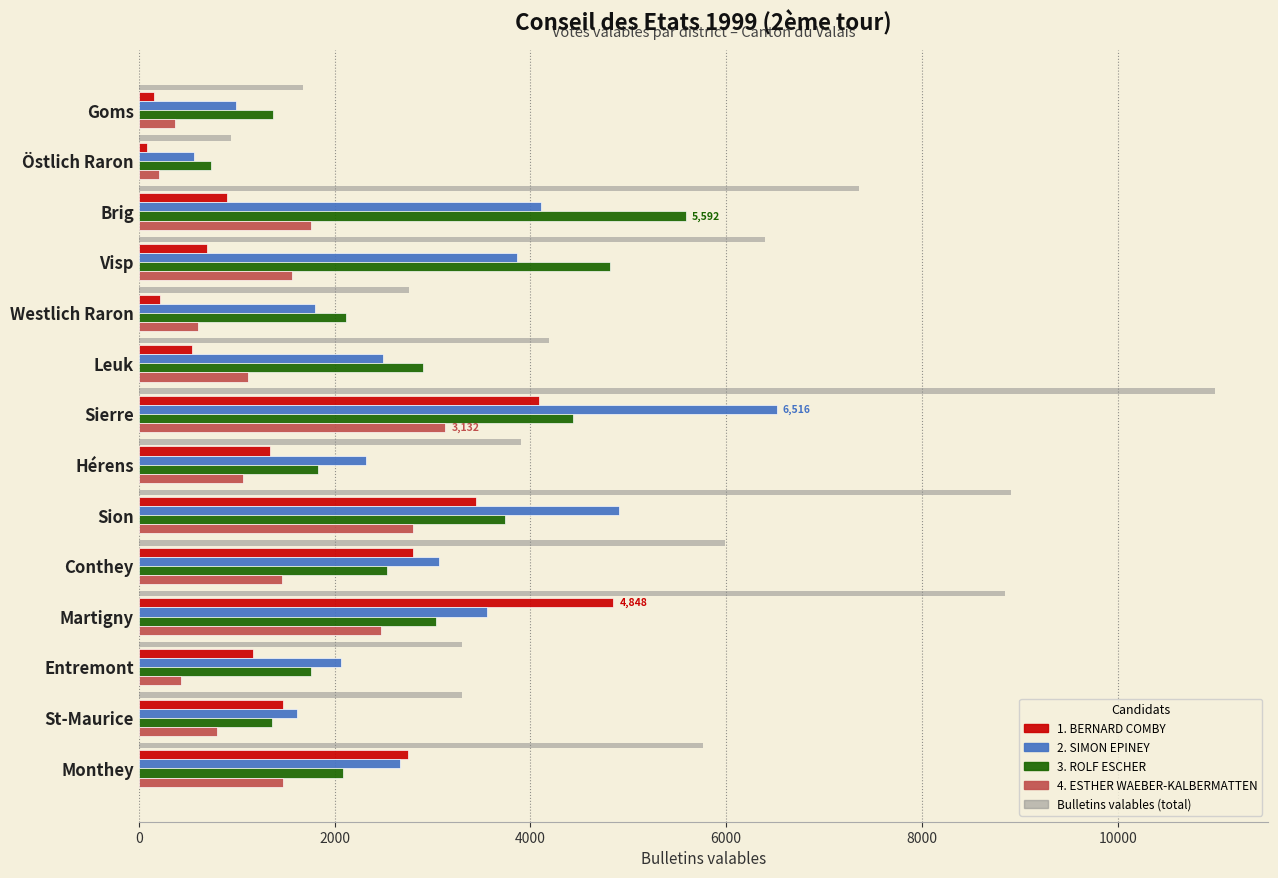

At which category is the sum across all series the highest?

Sierre